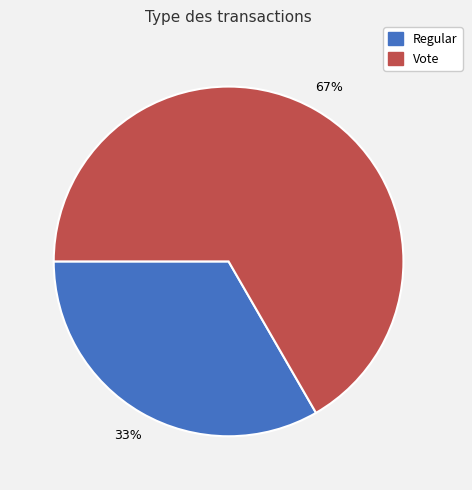

What percentage is the Regular slice, to the nearest percent?

33%